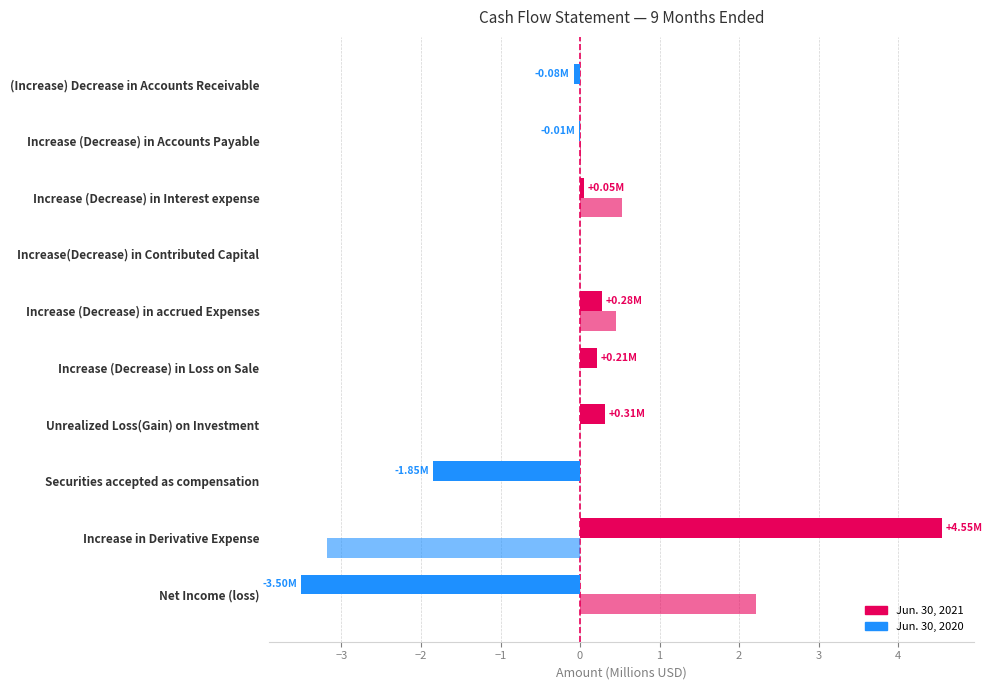

How many series are shown in this chart?

2